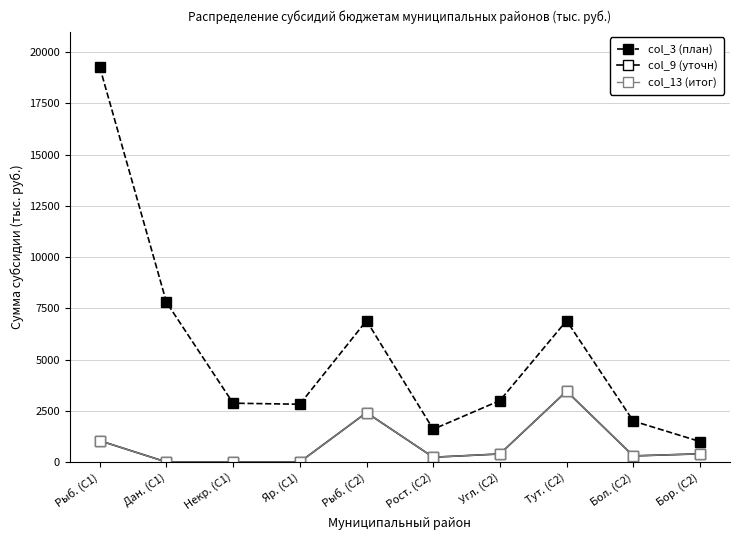

Is this an area chart (filled region under the line)?

No